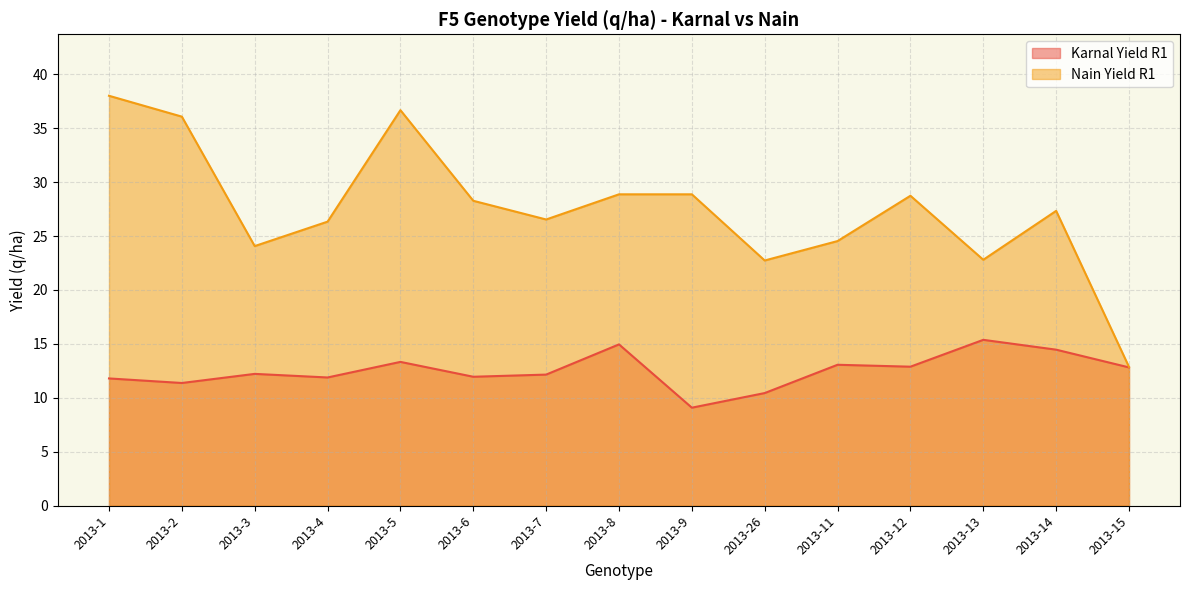

What is the sum of the Karnal Yield R1 values at 2013-9 and 2013-13?

24.5